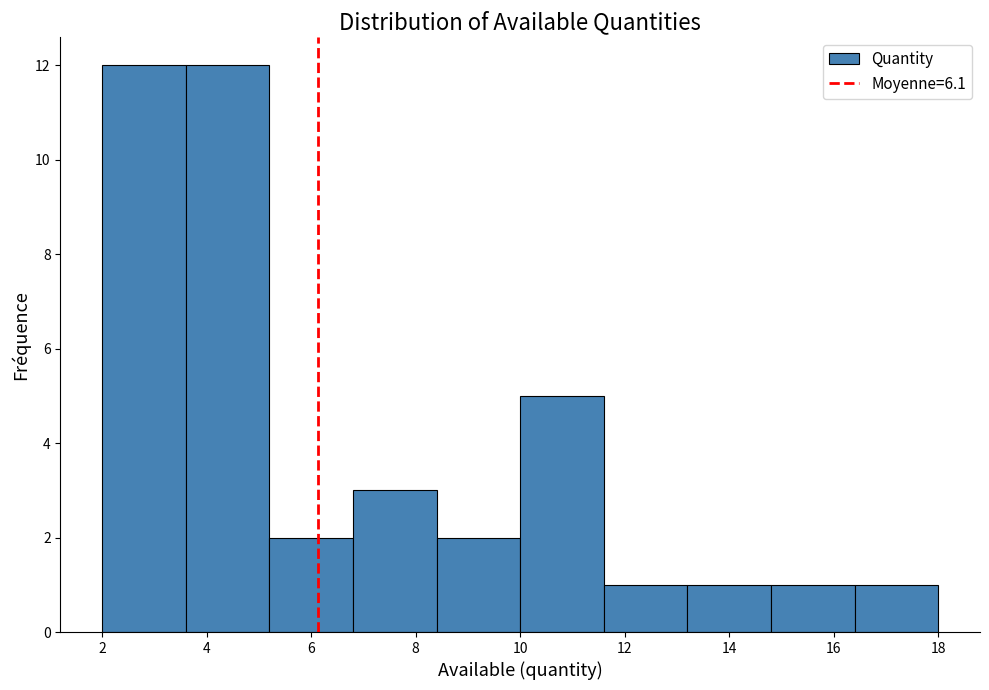

How tall is the bar that spans 14.8 to 16.4 on the x-axis? The values are not printed on the chart, so give them approximately, as read against the axis.

1